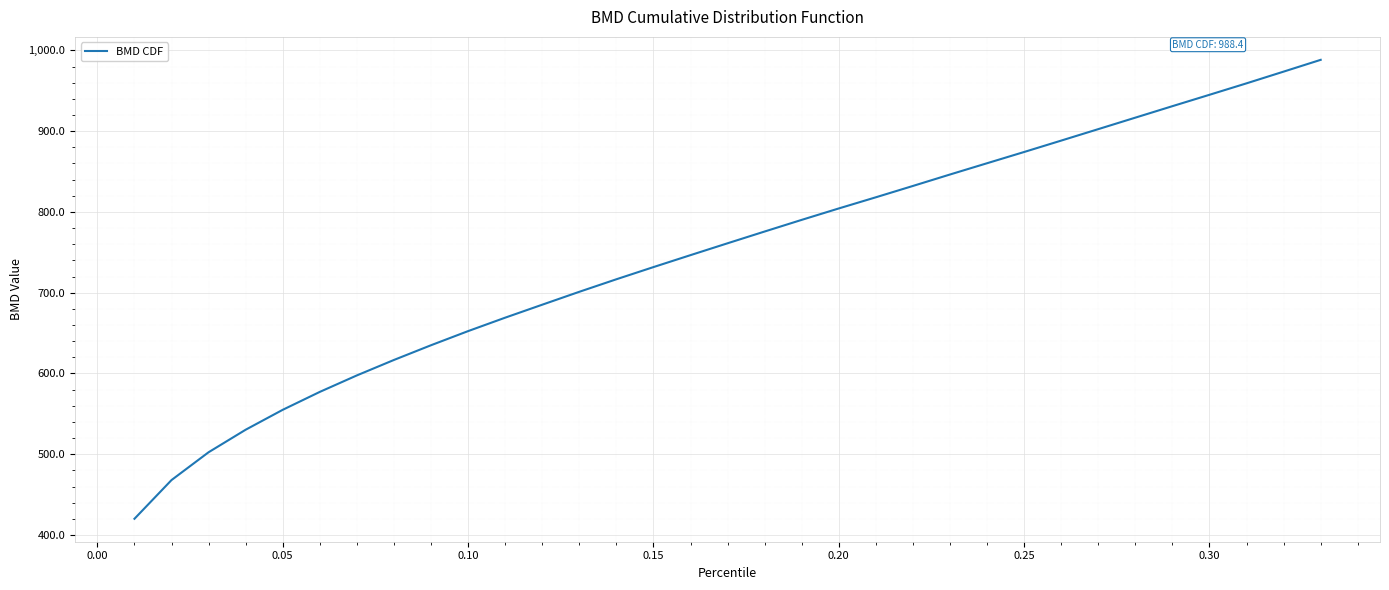

What is the greatest value displayed?

988.4